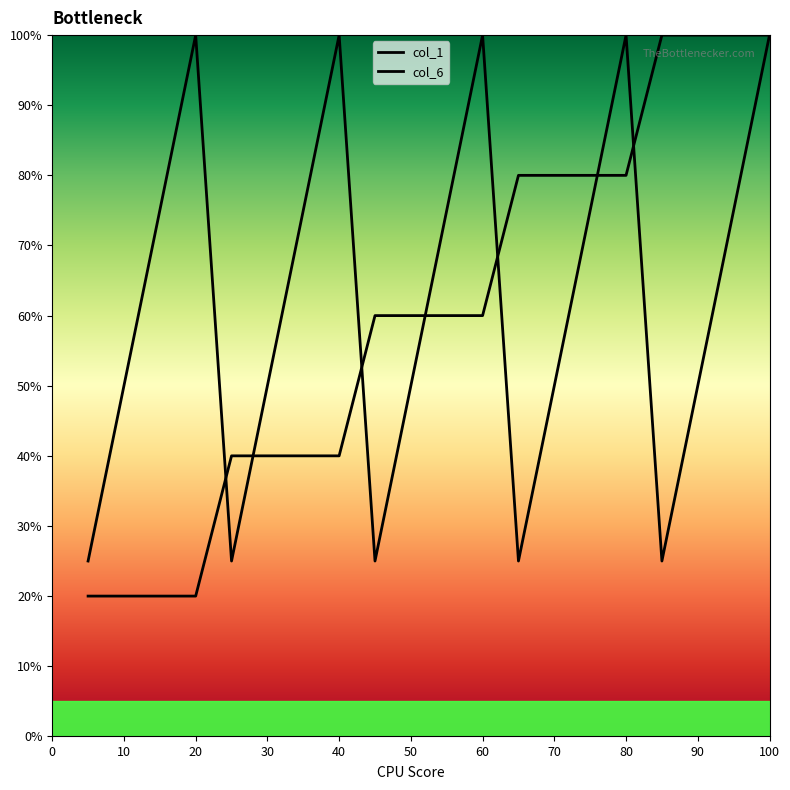

Which series changed the most between 5 and 15?

col_6